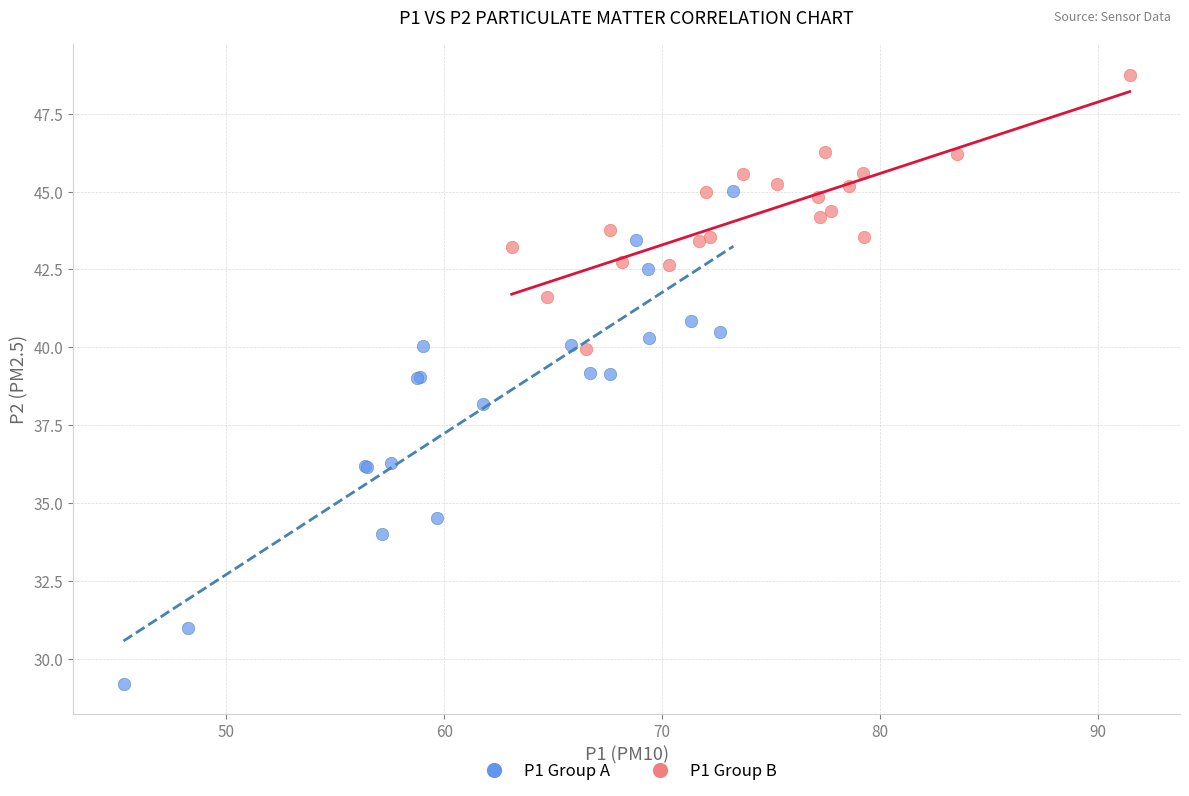

Which series reaches the minimum Y coordinate?

P1 Group A